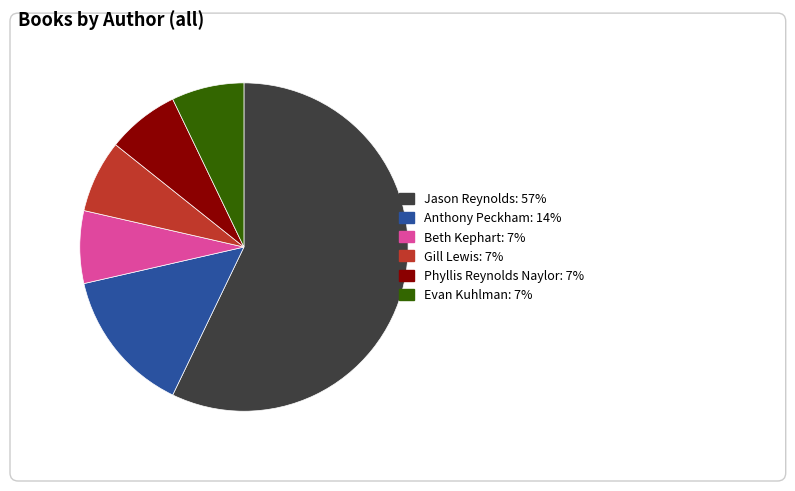

What is the ratio of the value at Phyllis Reynolds Naylor (1792384) to the value at Evan Kuhlman (45842733)?

1.0